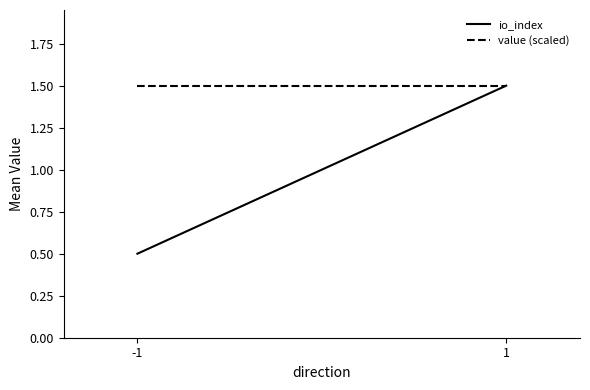

Rank the series at 1 from highest to lowest value.

io_index, value (scaled)